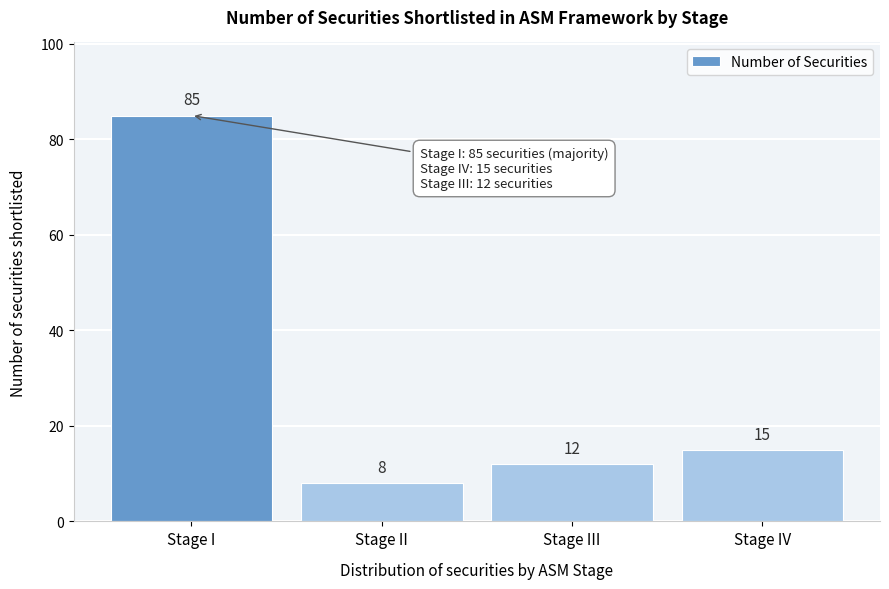

Reading left to right, transcribe all the data shown in this chart.

Stage I=85	Stage II=8	Stage III=12	Stage IV=15